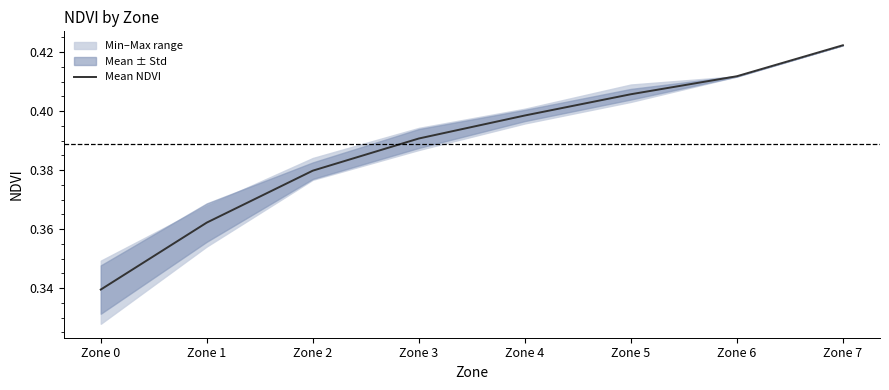

True or false: the data shows 0.4 at Zone 1.

True